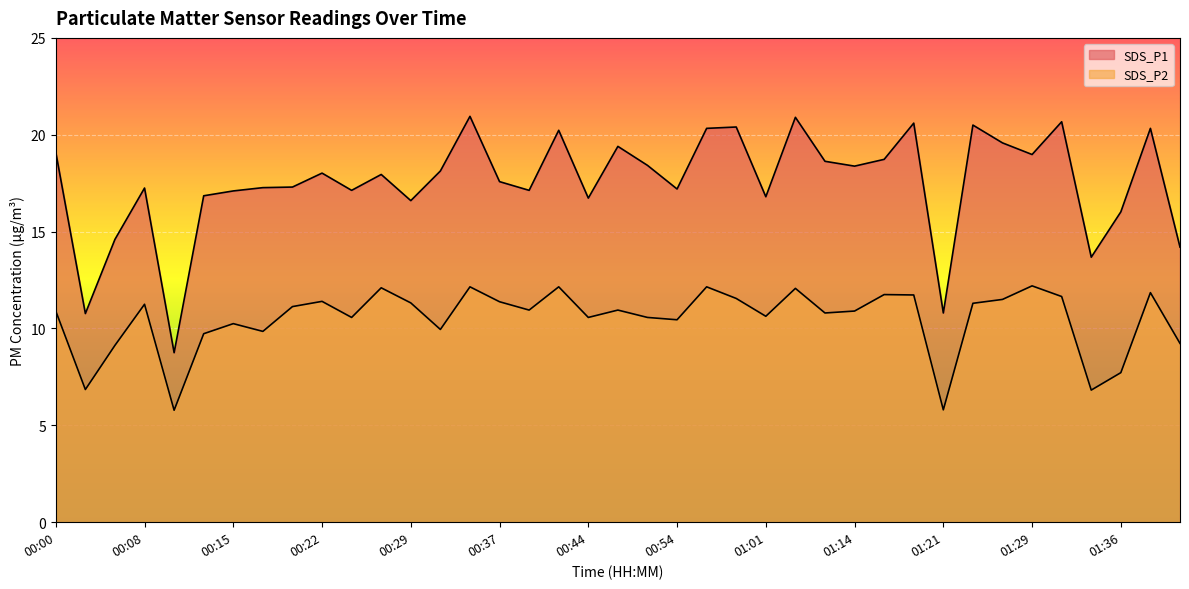

At which label does SDS_P2 first exceed 10?

00:00